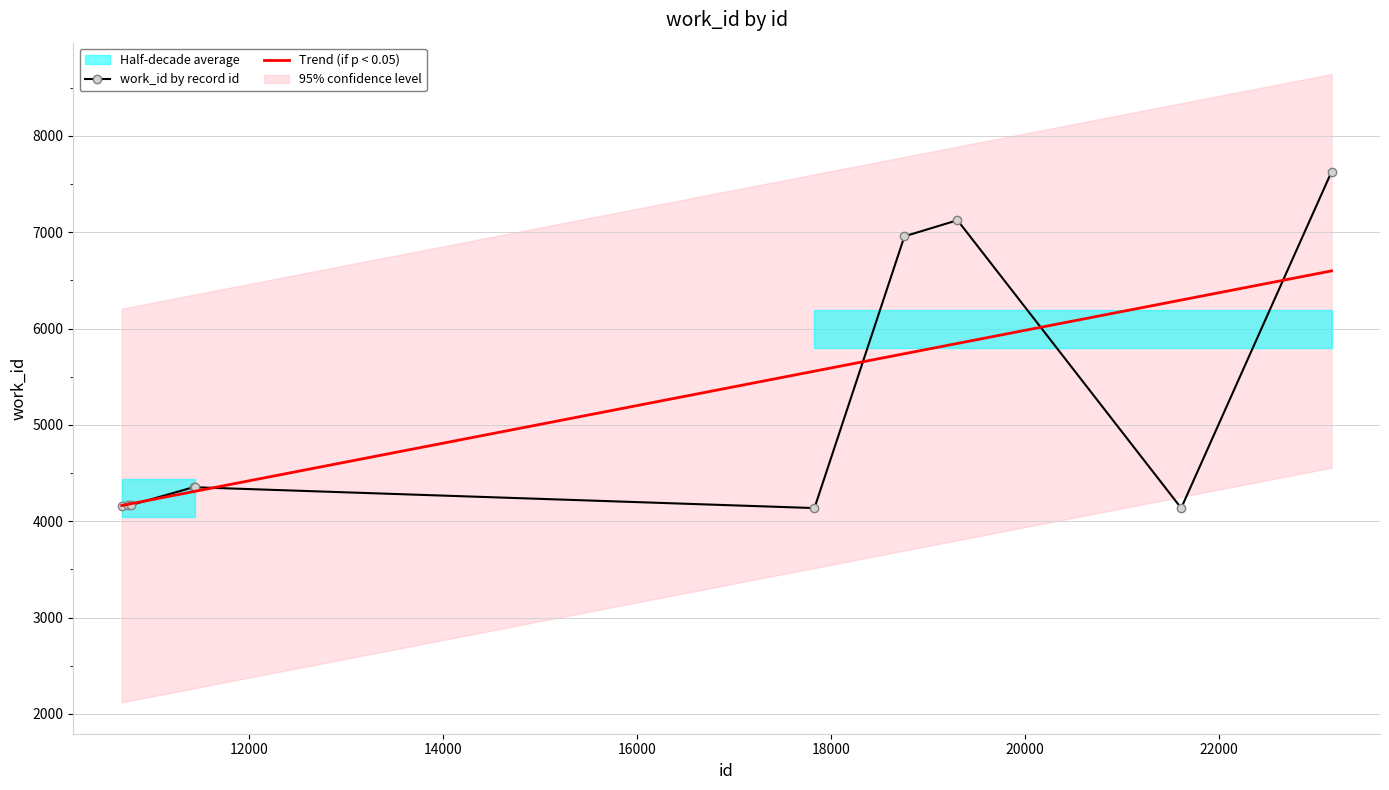

What is the lowest value of the work_id by record id series?

4136.0